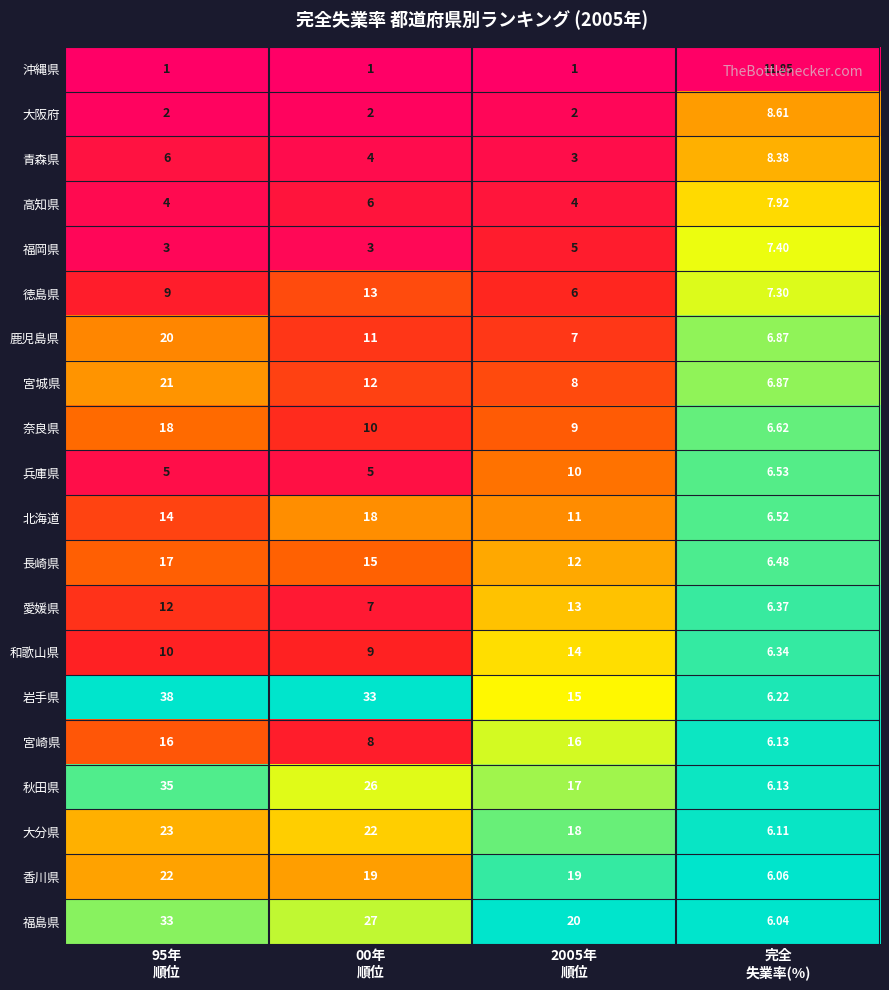

Which series has the largest total across all categories?

岩手県